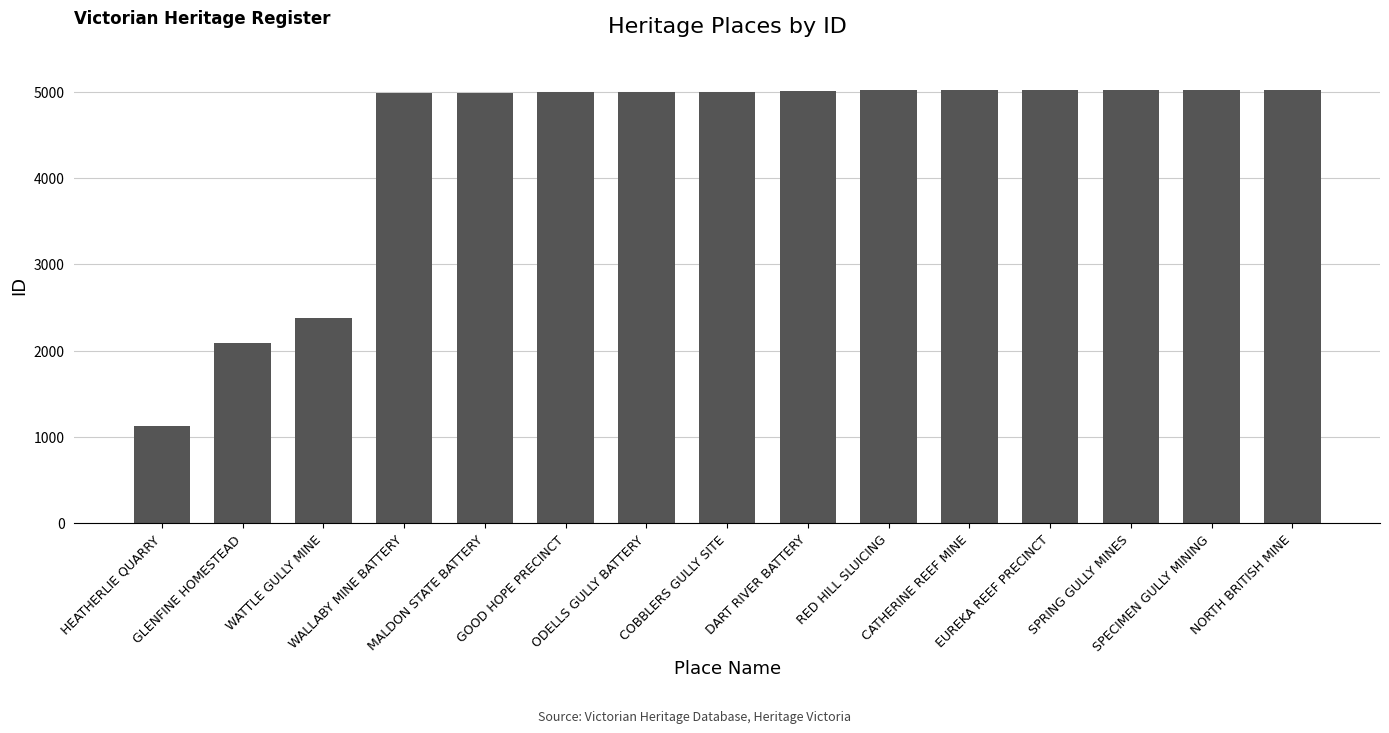

What is the sum of all values?

65660